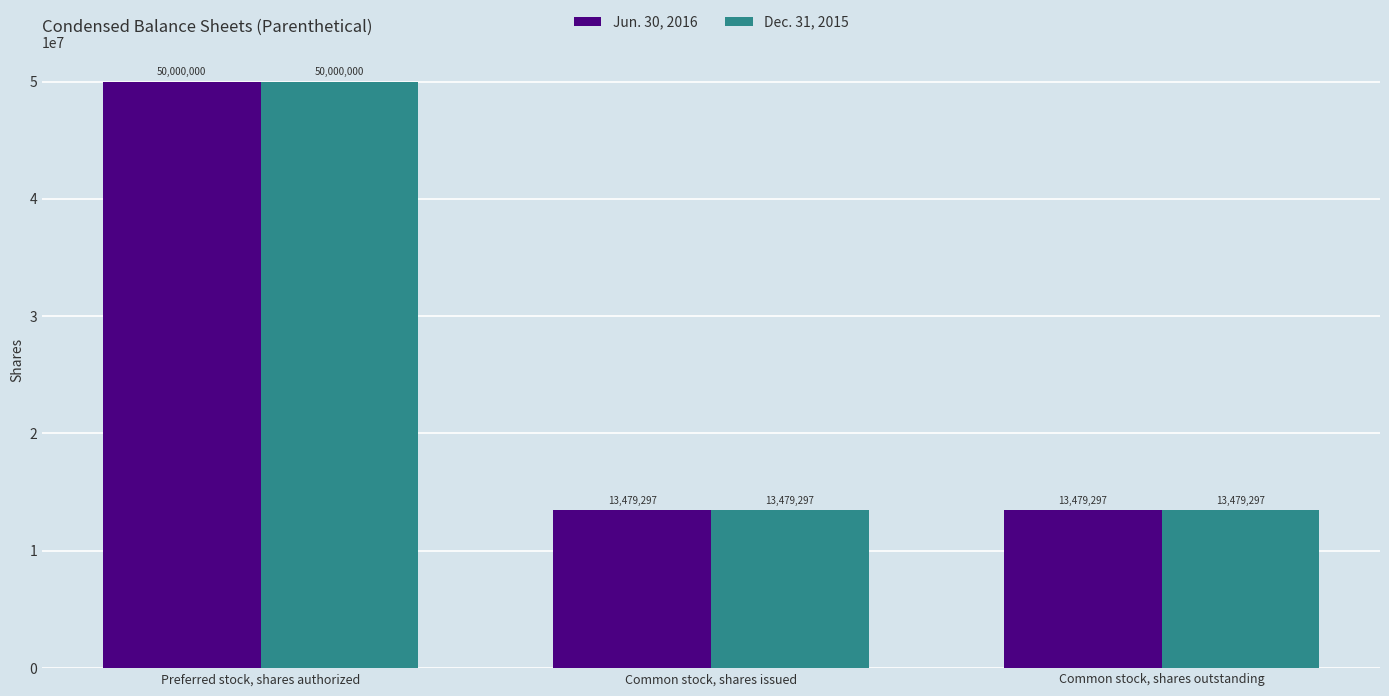

At how many categories does at least one series exceed 14307057?

1